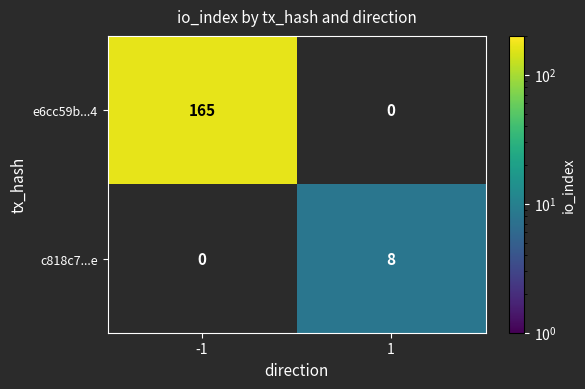

The value of e6cc59b...4 at -1 is 165. True or false?

True